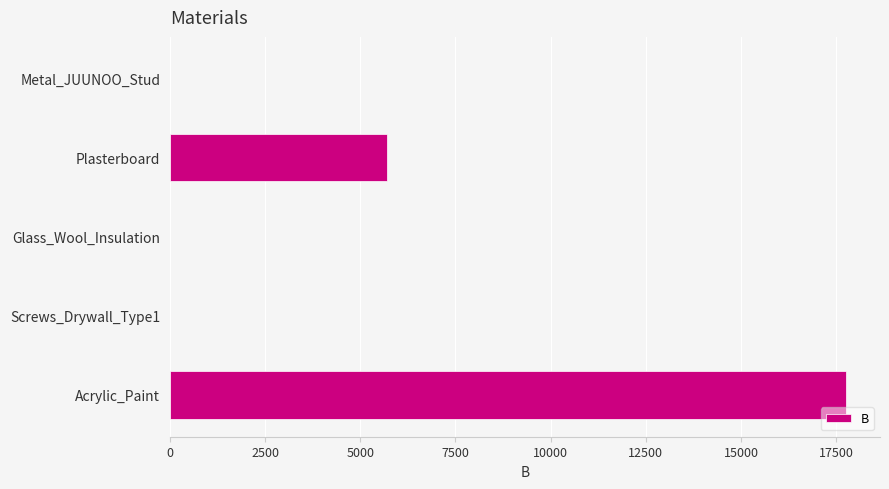

What value does the data have at Acrylic_Paint?

17759.1